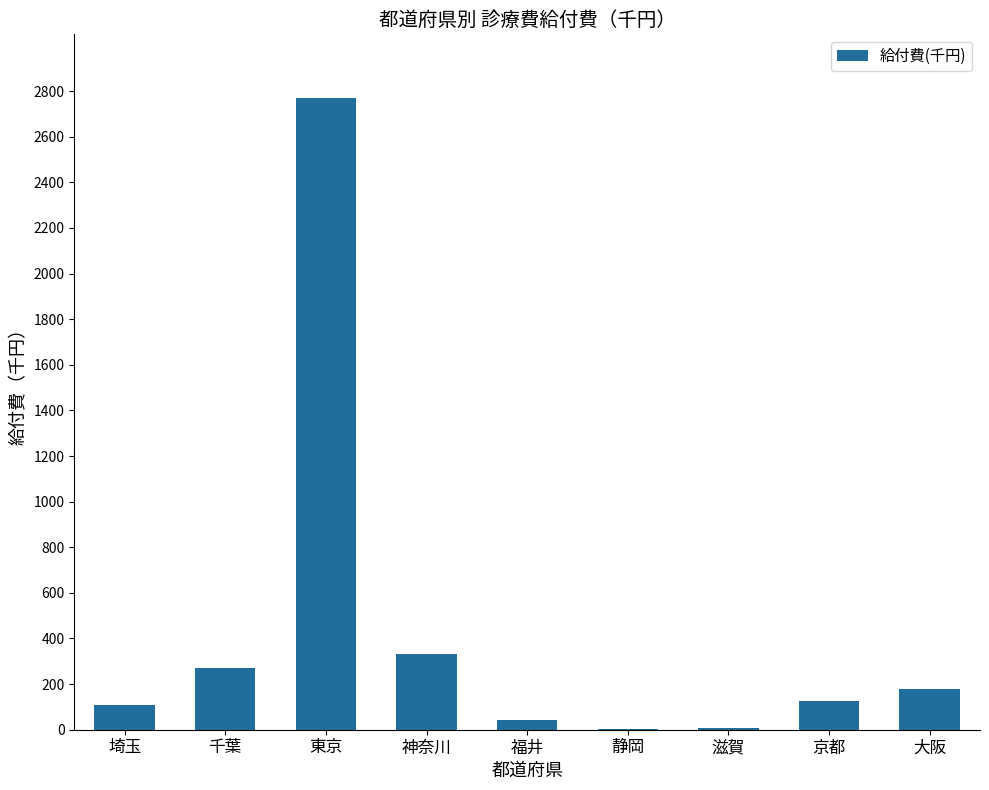

What is the sum of all values?

3844.7